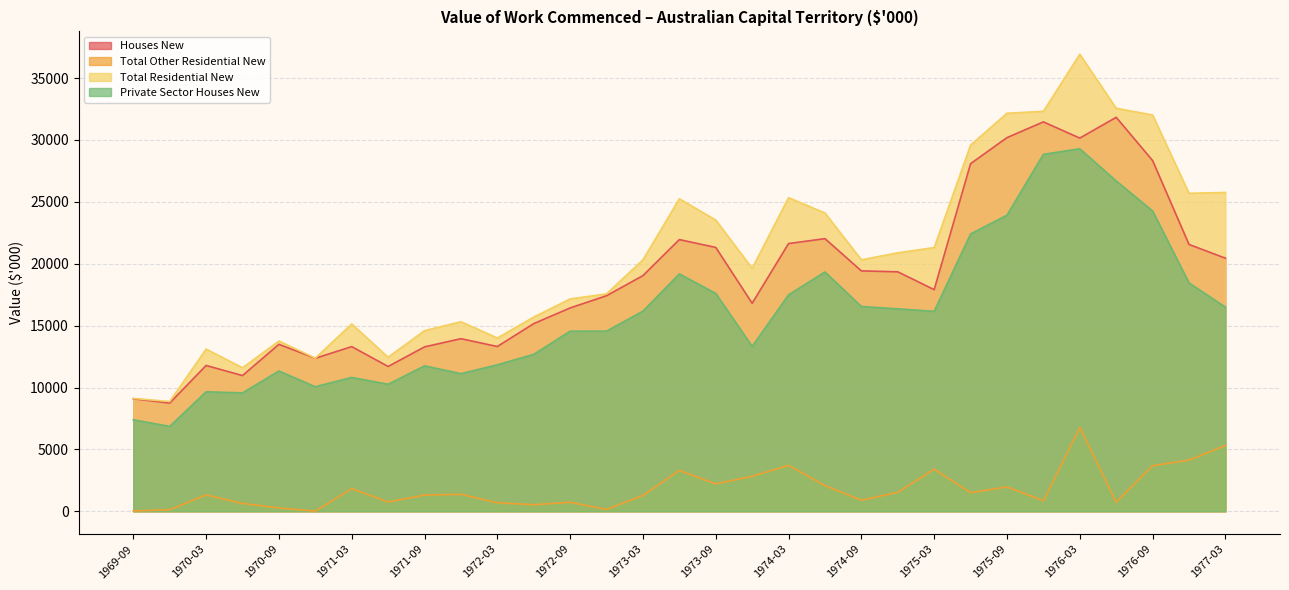

True or false: Total Residential New and Private Sector Houses New cross at least once.

False